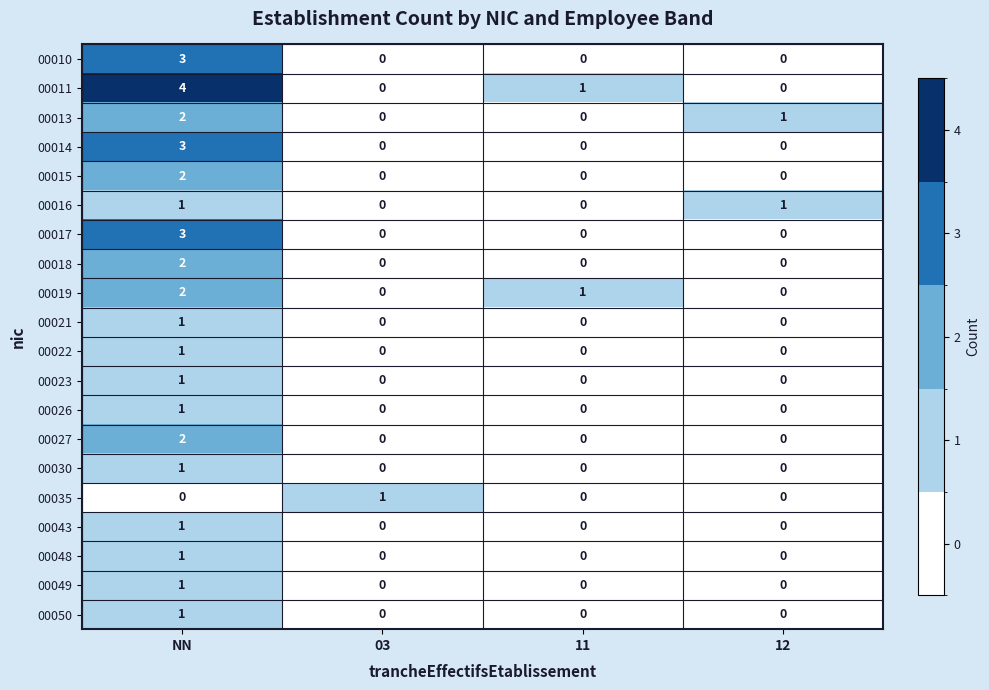

What is the spread (max minus min) of values at NN?

4